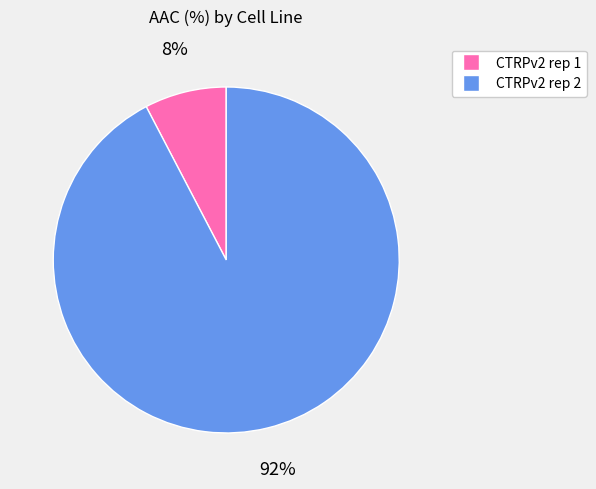

Which category has the smallest portion of the pie?

CTRPv2 rep 1